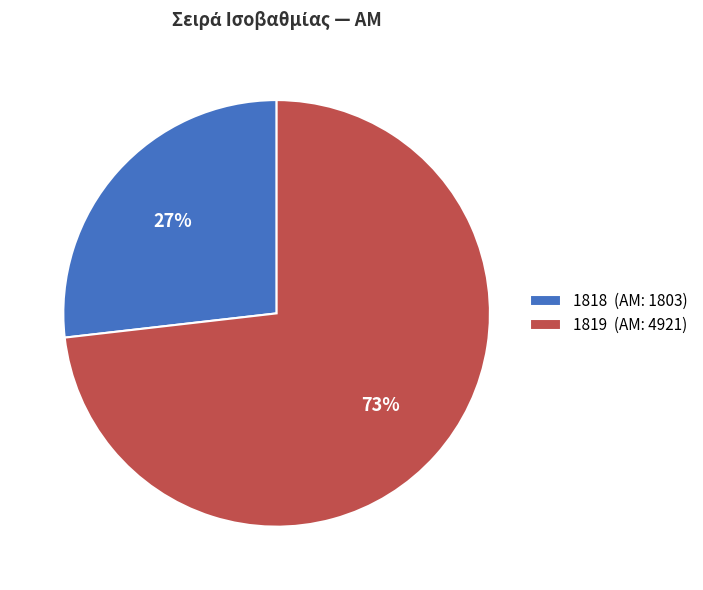

True or false: 1818 accounts for 27% of the total.

True